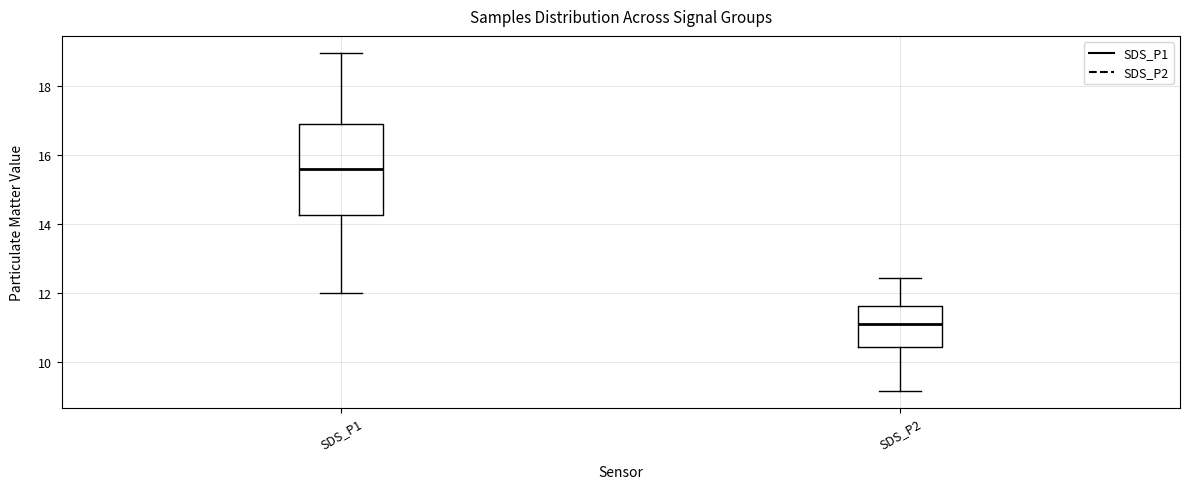

Which box has the highest median line?

SDS_P1